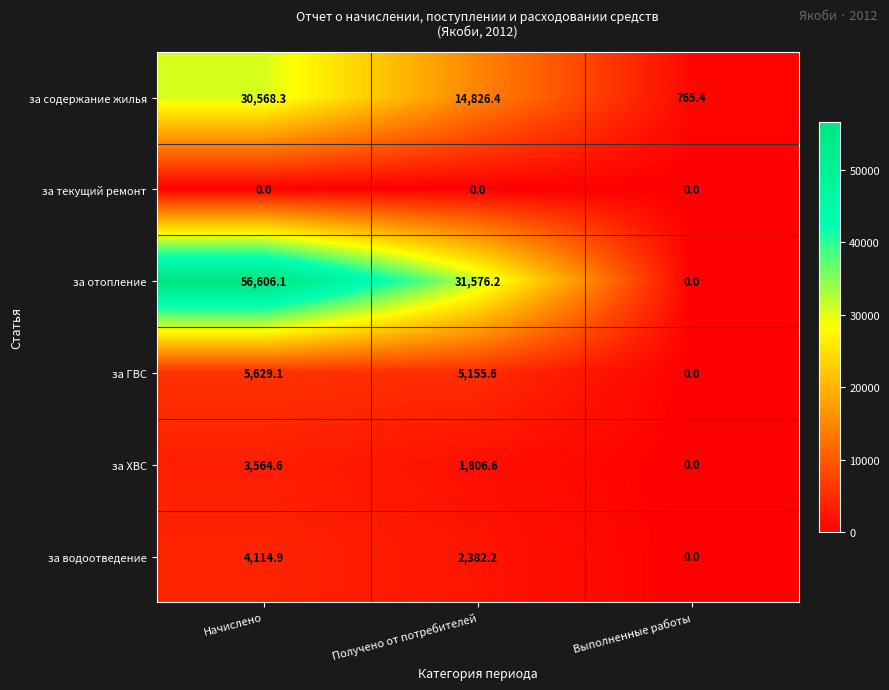

What is the spread (max minus min) of values at Получено от потребителей?

31576.2